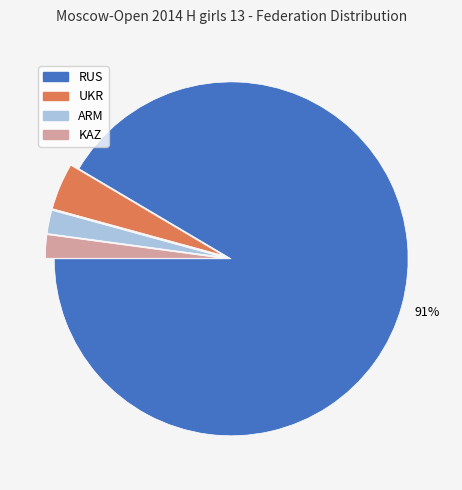

Between RUS and KAZ, which is larger?

RUS